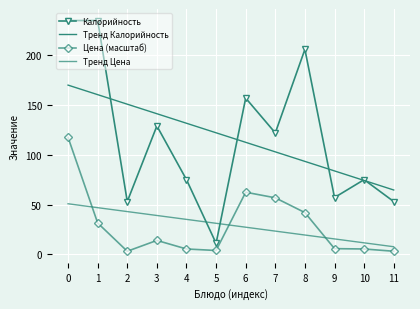

What is the spread (max minus min) of values at 1?

203.6